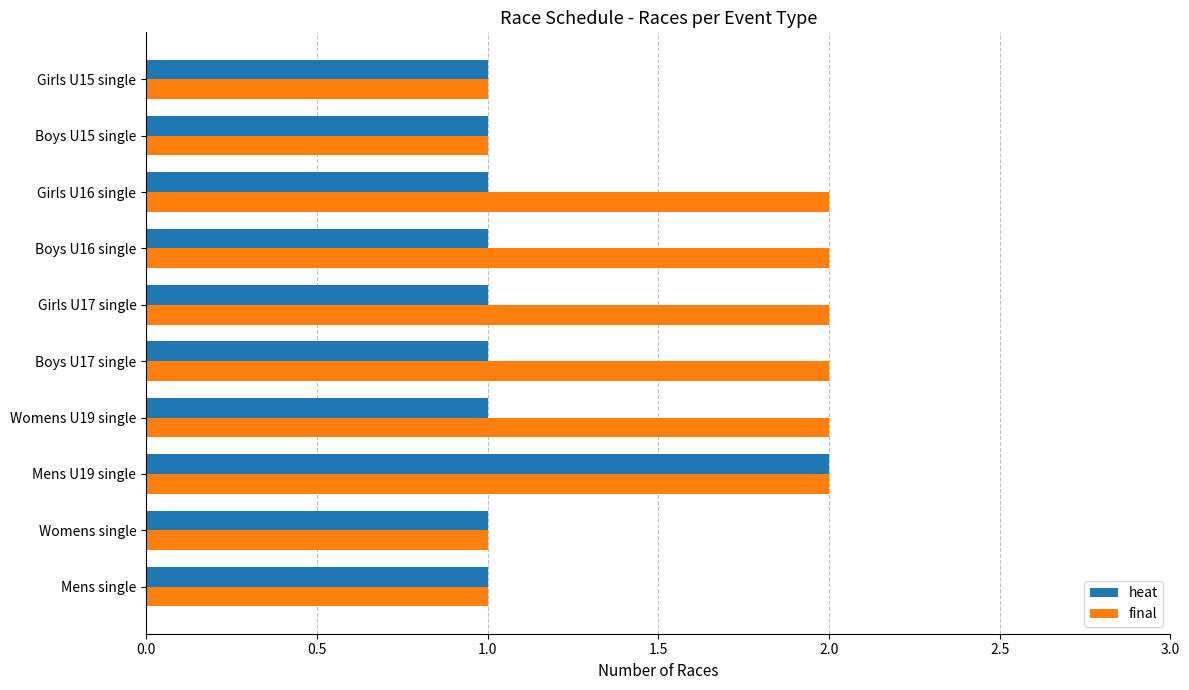

Which series has the largest total across all categories?

final